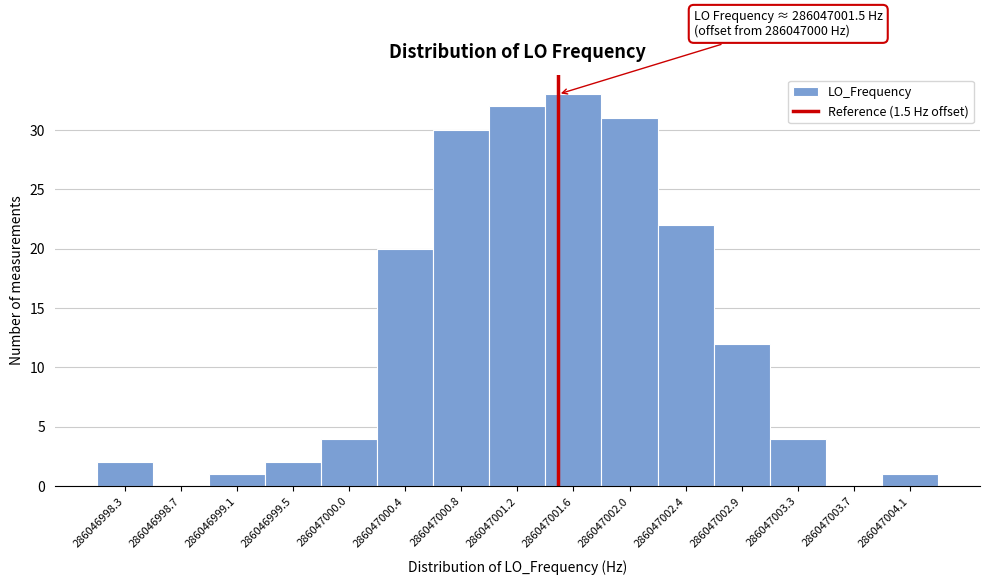

Reading left to right, transcribe all the data shown in this chart.

286046998.3=2	286046998.7=0	286046999.1=1	286046999.5=2	286047000.0=4	286047000.4=20	286047000.8=30	286047001.2=32	286047001.6=33	286047002.0=31	286047002.4=22	286047002.9=12	286047003.3=4	286047003.7=0	286047004.1=1